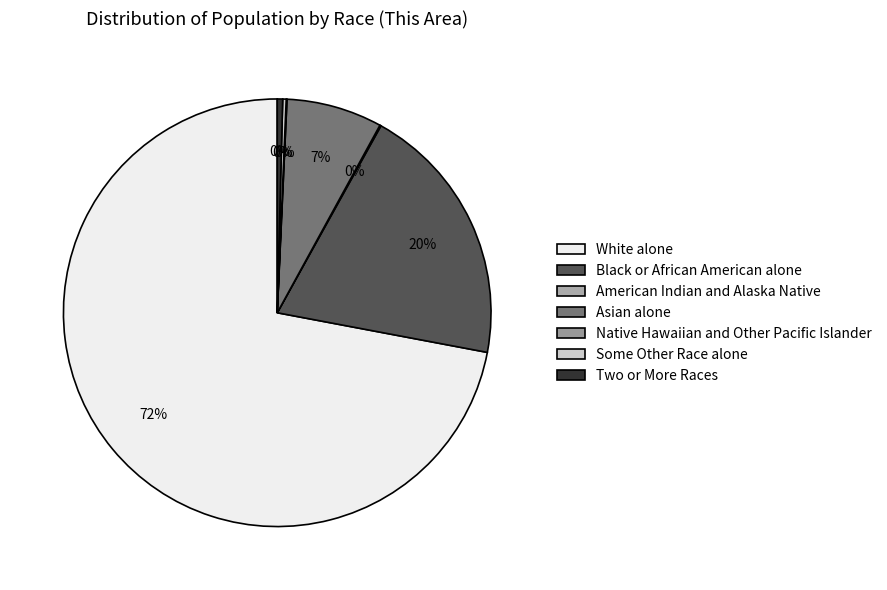

Rank the categories by value from highest to lowest.

White alone, Black or African American alone, Asian alone, Two or More Races, Some Other Race alone, American Indian and Alaska Native, Native Hawaiian and Other Pacific Islander